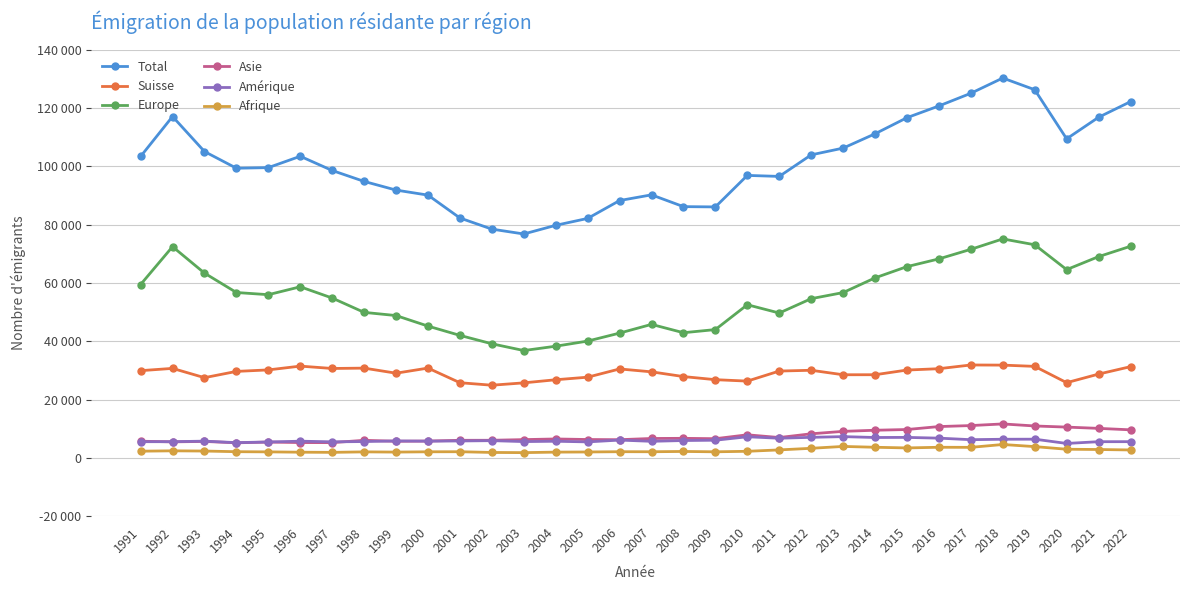

Where is the first local maximum for Amérique?

1993